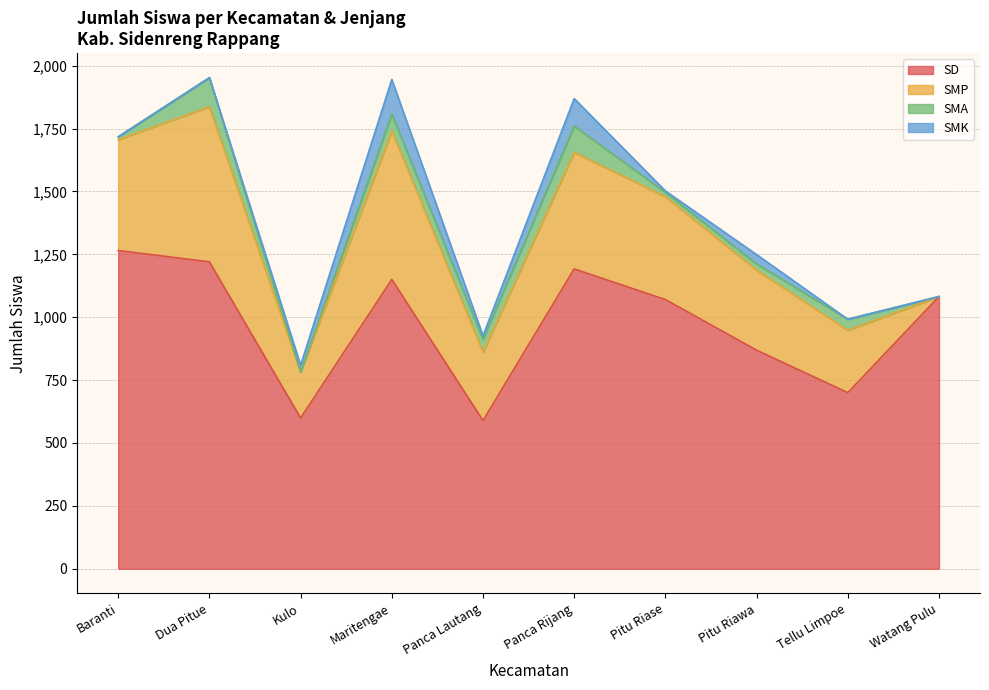

Where does the SMP series first go above 409?

Baranti